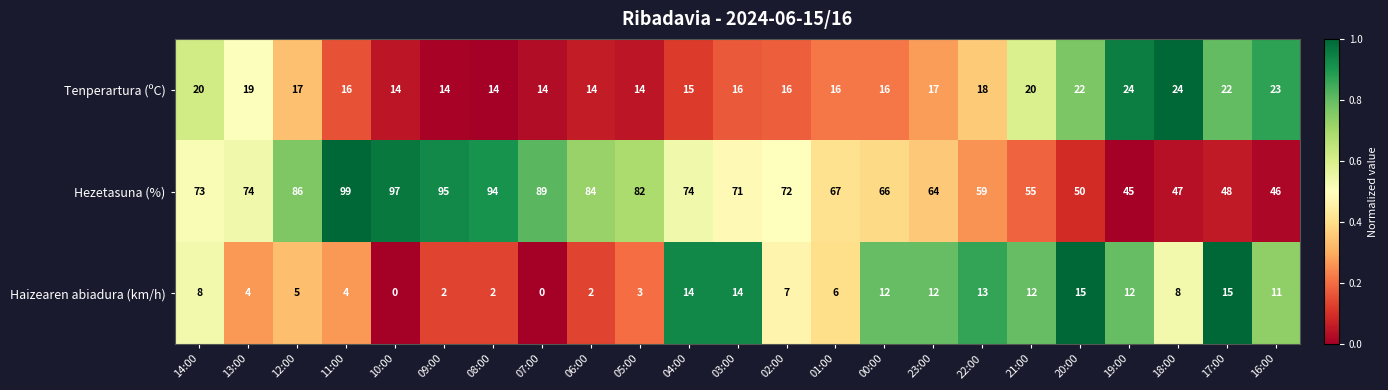

What is the sum of all Tenperartura (ºC) values?

405